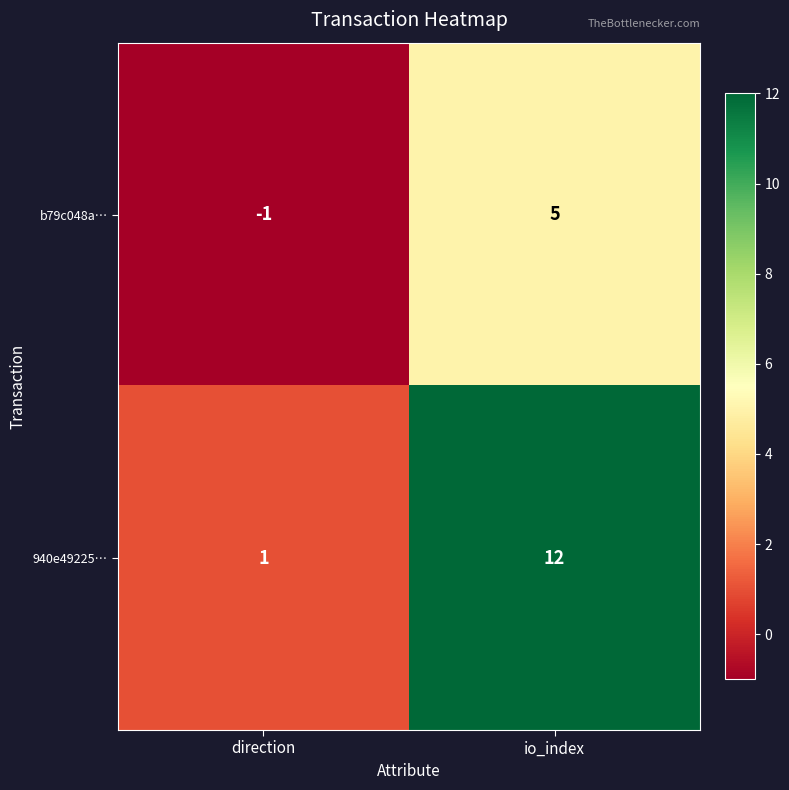

Between direction and io_index, which series saw the biggest shift?

940e49225…